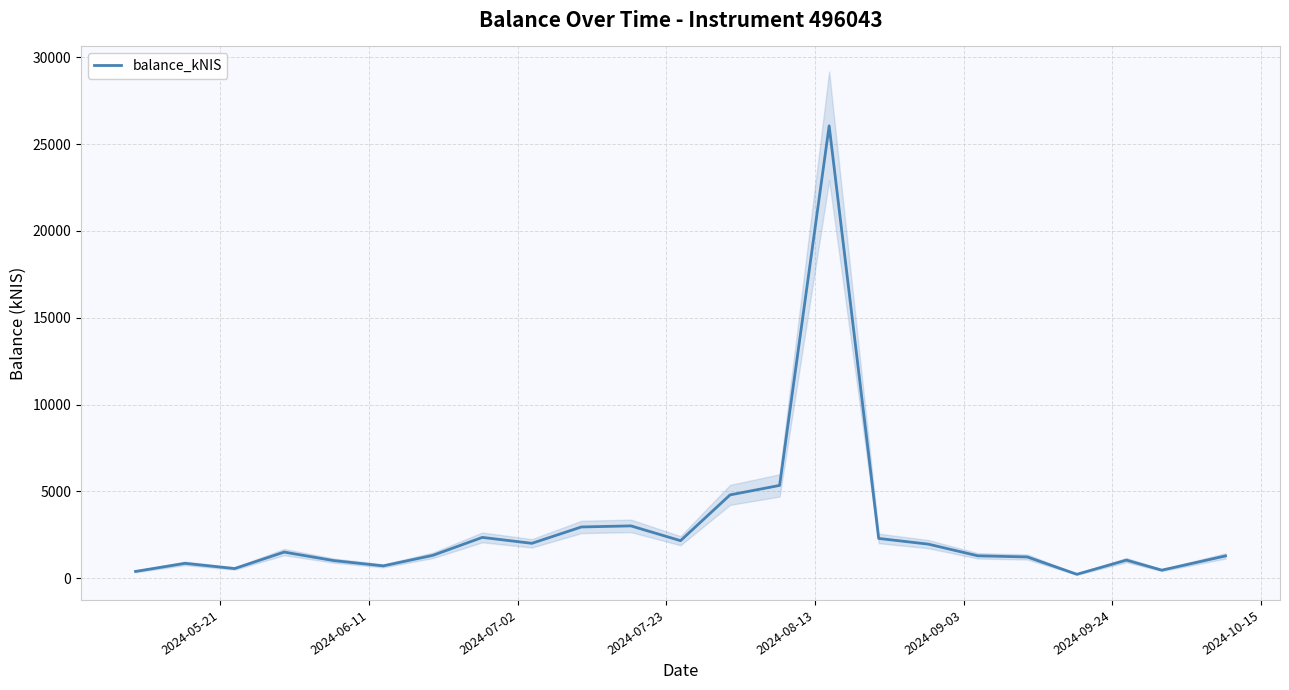

What is the average value?

2820.6